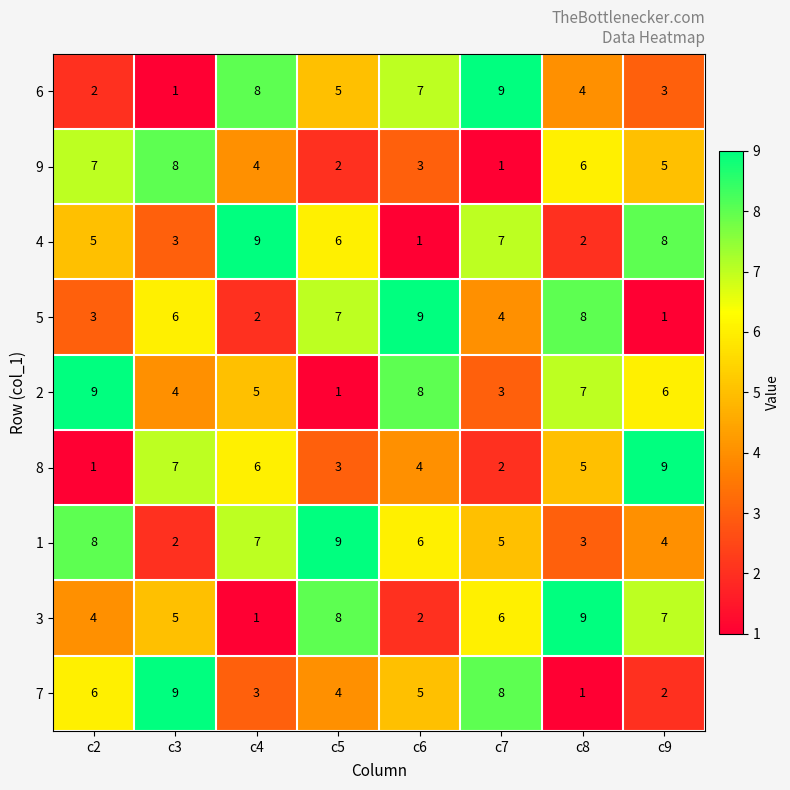

Rank the series at c2 from highest to lowest value.

2, 1, 9, 7, 4, 3, 5, 6, 8